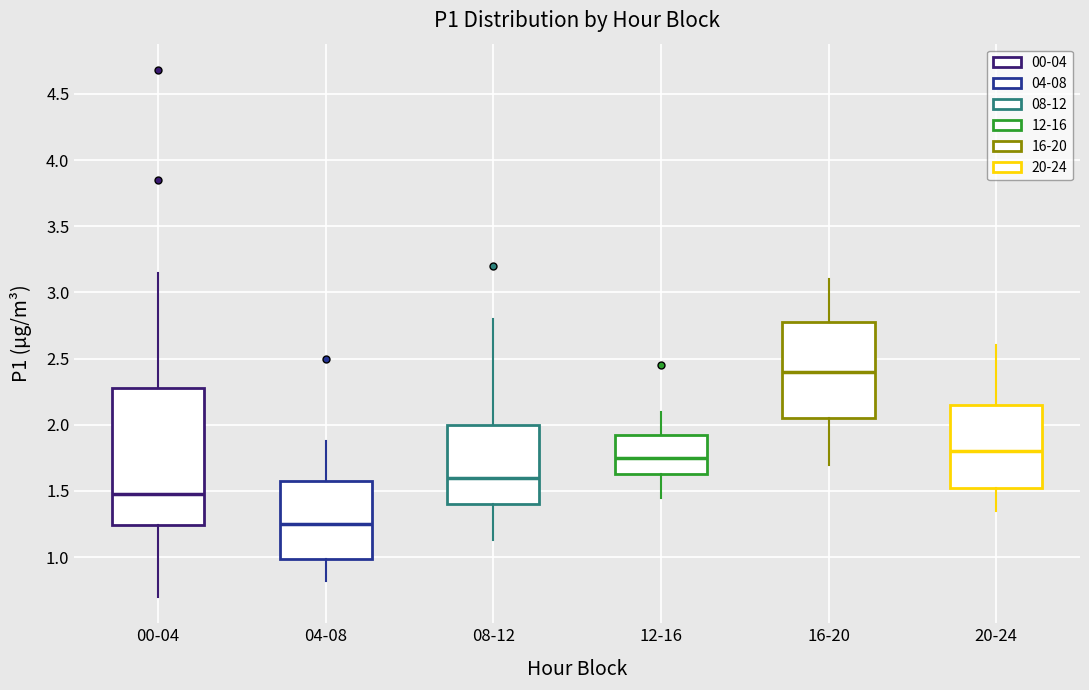

Where does the lower whisker of the box for 20-24 end on the y-axis? The values are not printed on the chart, so give them approximately, as read against the axis.

1.35